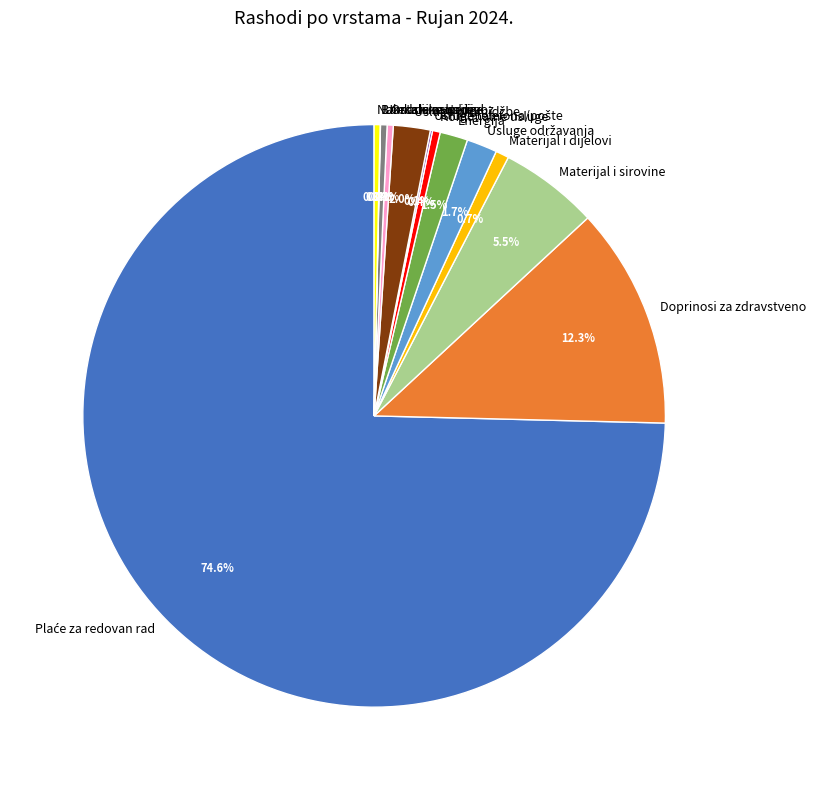

Combined, do Komunalne usluge and Uredski materijal account for over 50%?

No